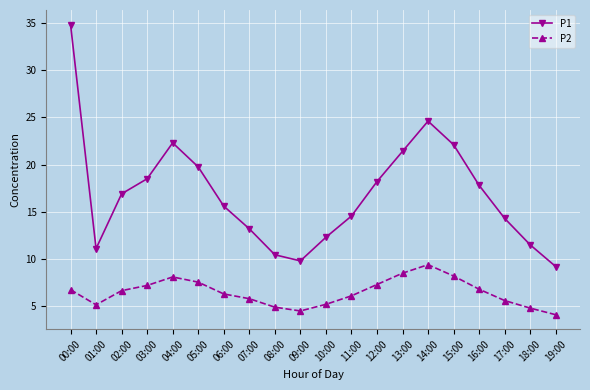

Count the number of data series in this chart.

2